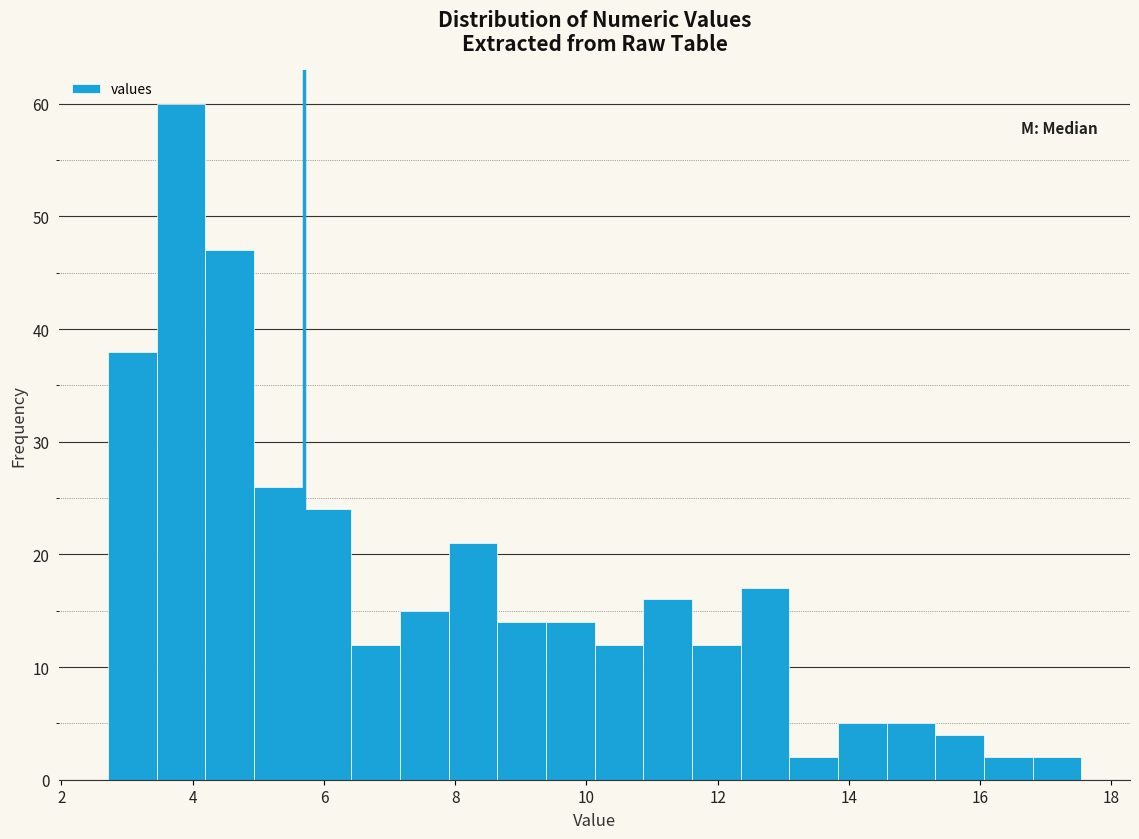

Around what value on the x-axis is the tallest bar? Give the approximate position of its centre, as read against the axis.

3.8